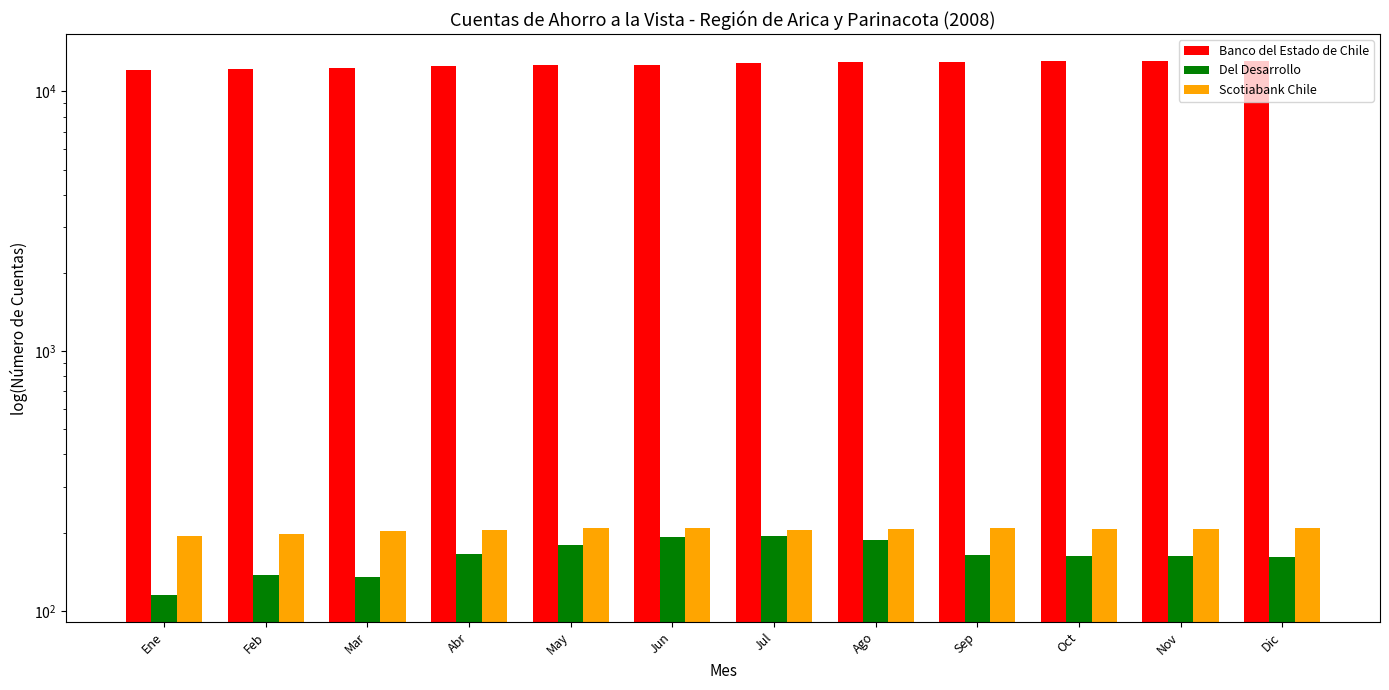

Reading left to right, list all the values displayed in this chart.

Banco del Estado de Chile: Ene=12105	Feb=12233	Mar=12353	Abr=12483	May=12583	Jun=12692	Jul=12813	Ago=12938	Sep=13022	Oct=13064	Nov=13099	Dic=13126
Del Desarrollo: Ene=115	Feb=137	Mar=135	Abr=166	May=179	Jun=192	Jul=194	Ago=188	Sep=164	Oct=162	Nov=163	Dic=161
Scotiabank Chile: Ene=194	Feb=197	Mar=203	Abr=205	May=208	Jun=208	Jul=205	Ago=206	Sep=209	Oct=207	Nov=207	Dic=209